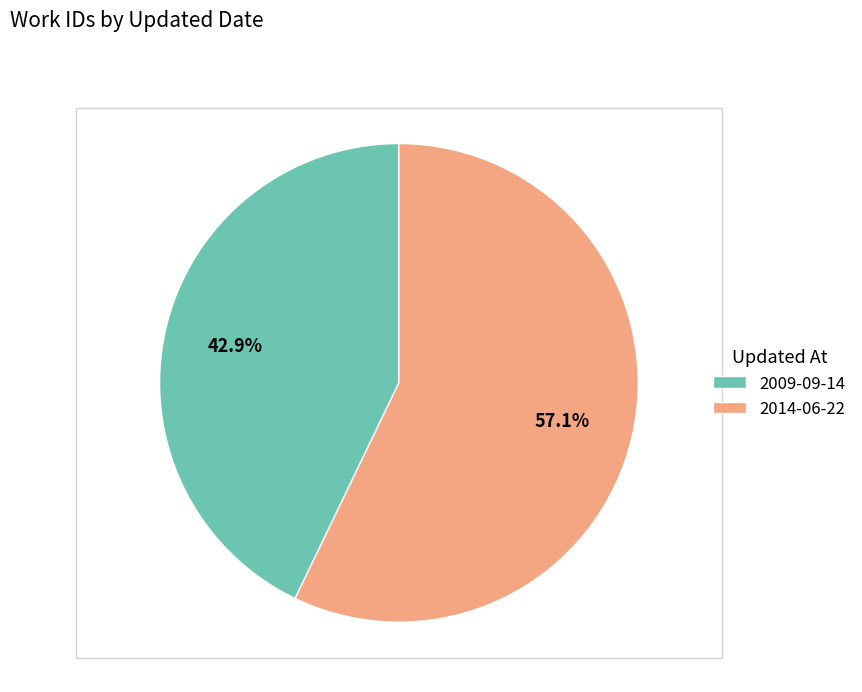

What is the smallest slice in the pie chart?

2009-09-14